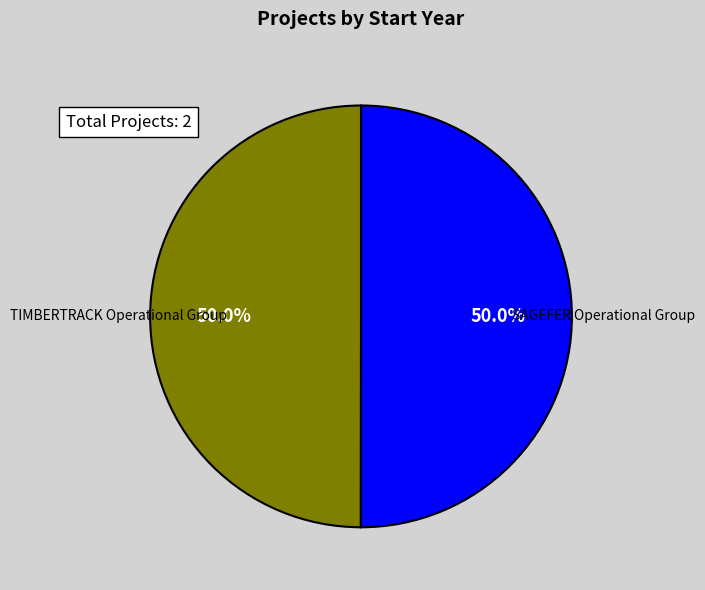

True or false: SAGEFER Operational Group accounts for 50% of the total.

True